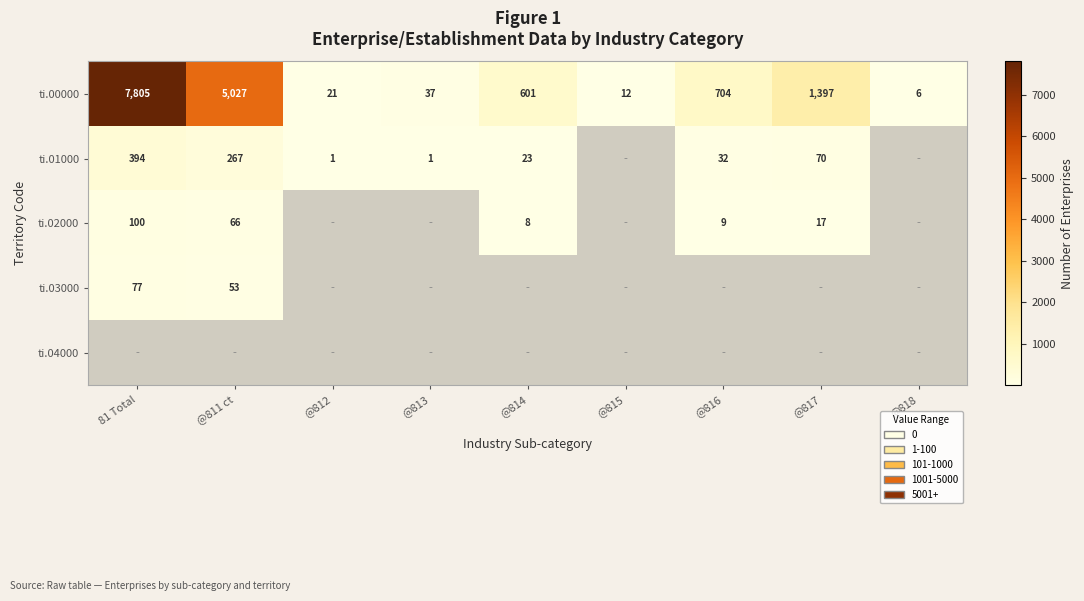

At how many categories does at least one series exceed 1395?

3